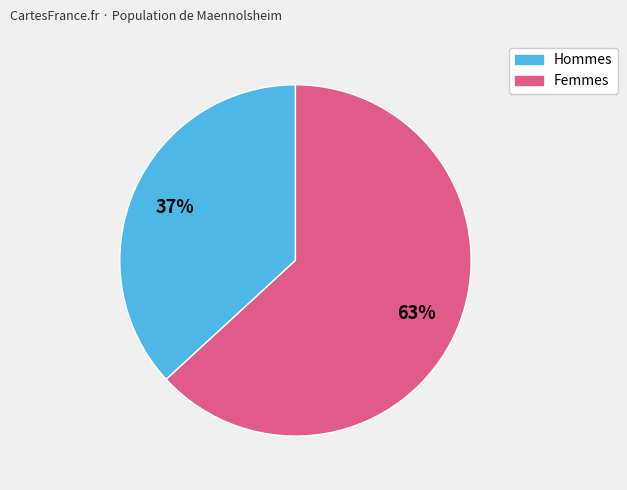

Count the number of slices in the pie.

2